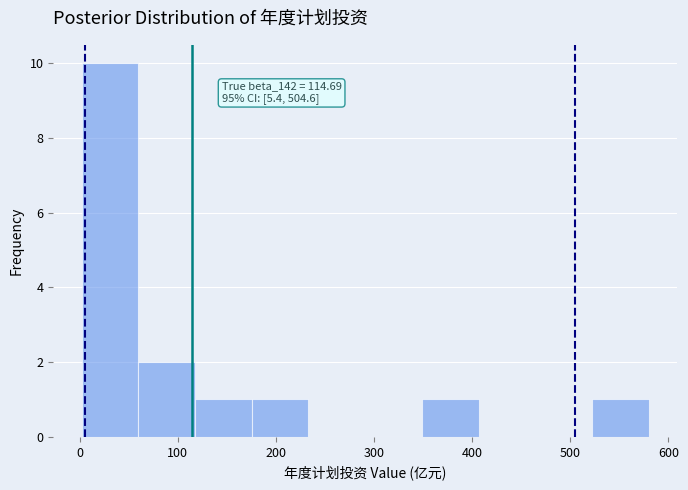

Which range on the x-axis has the tallest bar?

0 to 60